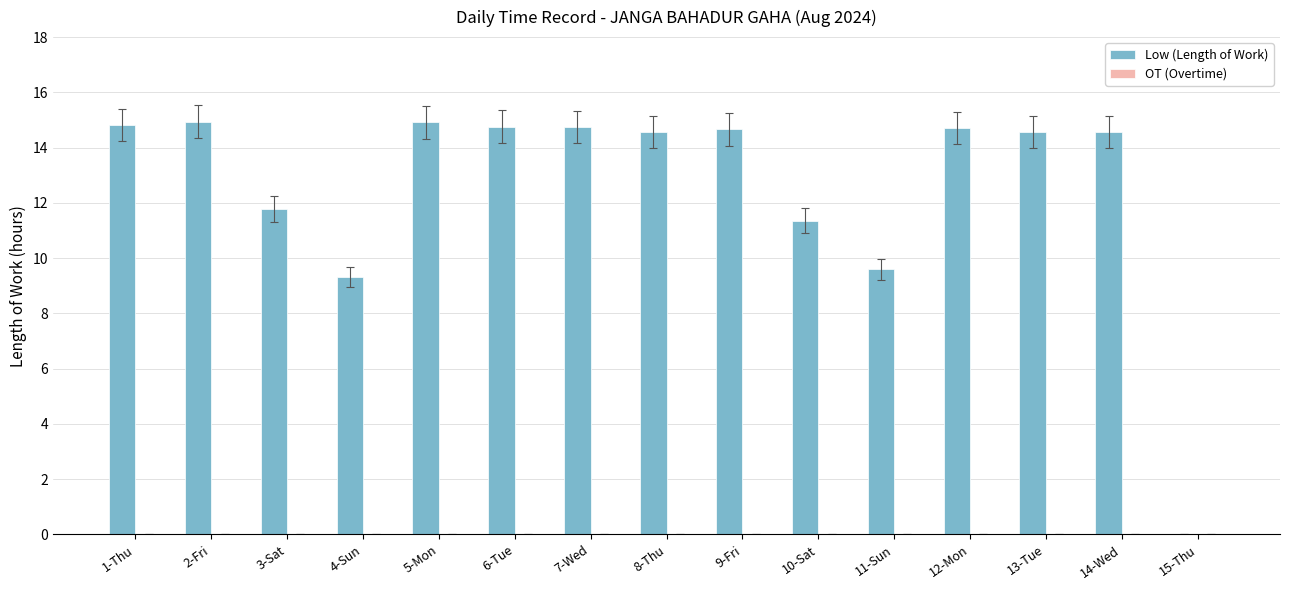

True or false: the data shows 3.3 at 6-Tue.

False